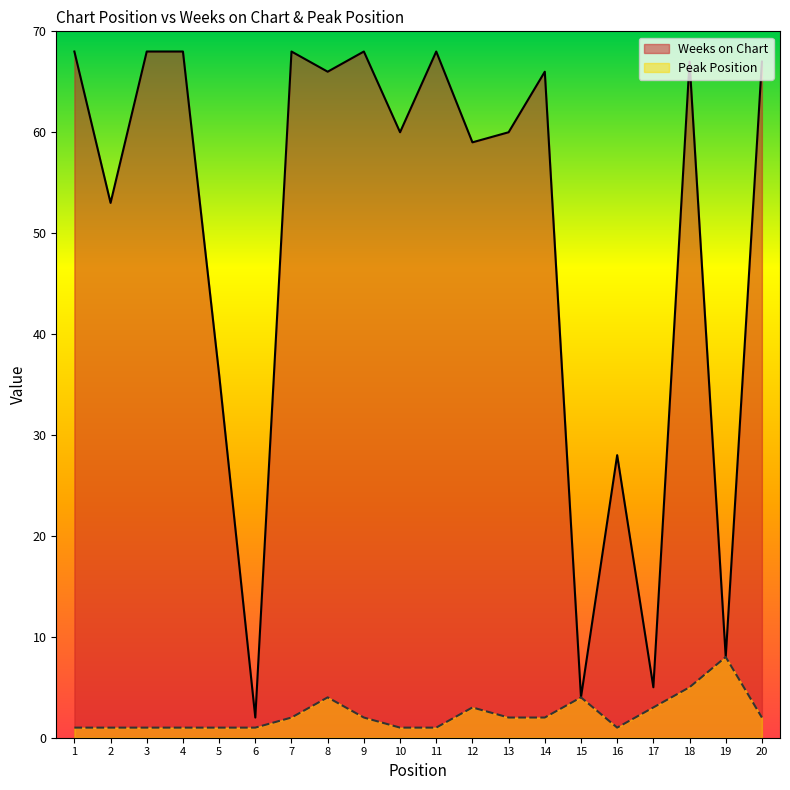

Reading left to right, list all the values displayed in this chart.

Weeks on Chart: 68	53	68	68	36	2	68	66	68	60	68	59	60	66	4	28	5	67	8	67
Peak Position: 1	1	1	1	1	1	2	4	2	1	1	3	2	2	4	1	3	5	8	2